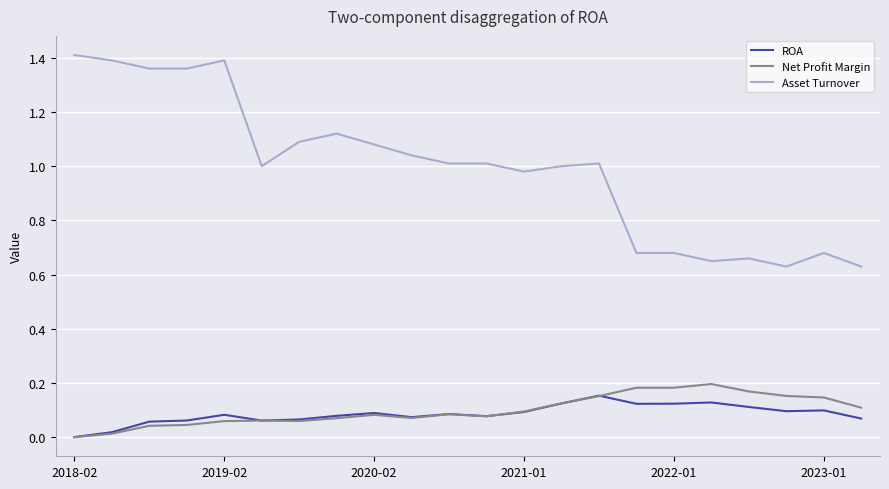

Which series has the largest range (max minus min)?

Asset Turnover